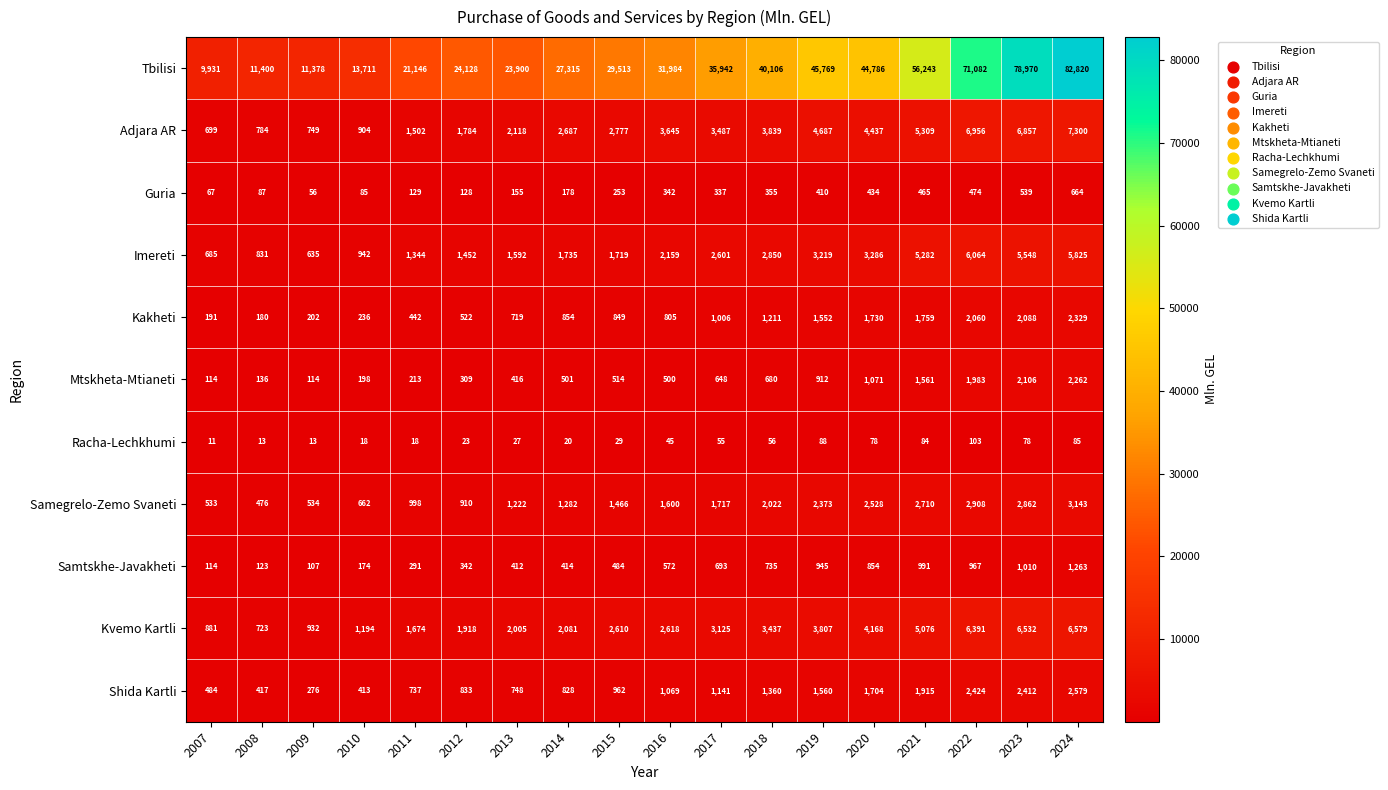

What is the difference between the maximum and minimum values in the Adjara AR series?

6601